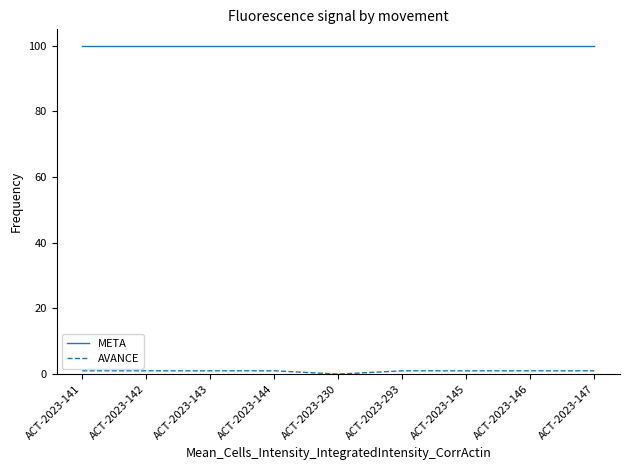

Is it true that META equals 49 at ACT-2023-293?

False